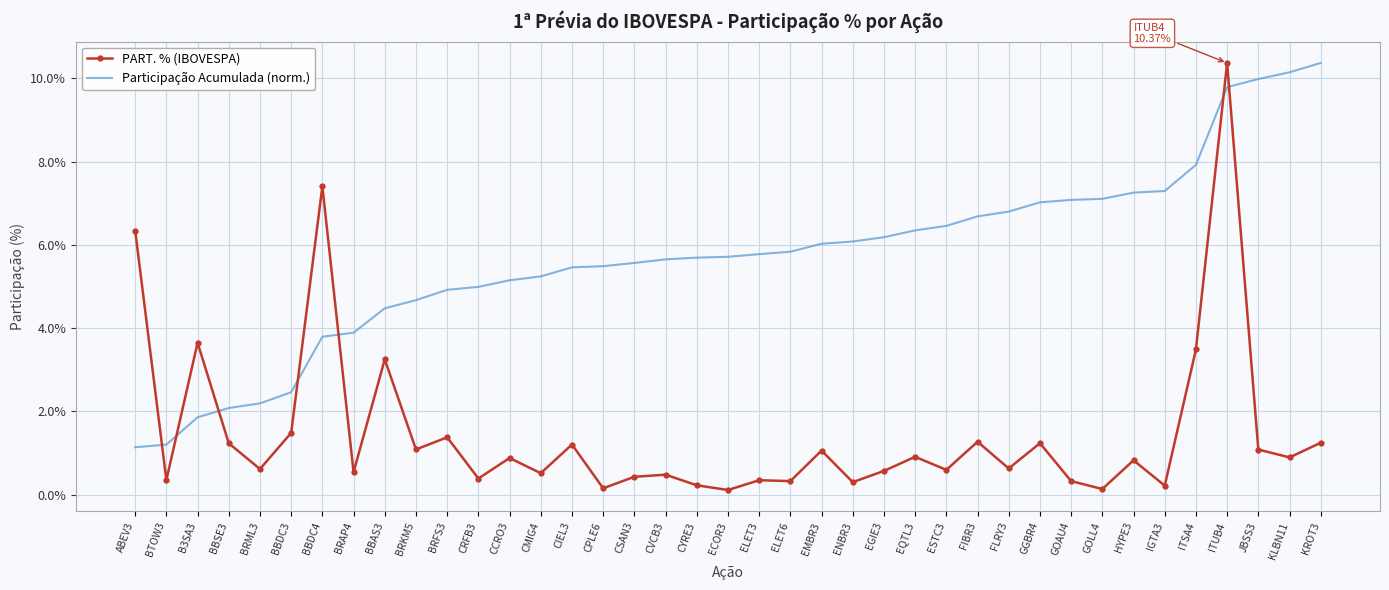

What is the sum of the PART. % (IBOVESPA) values at ENBR3 and CIEL3?

1.5